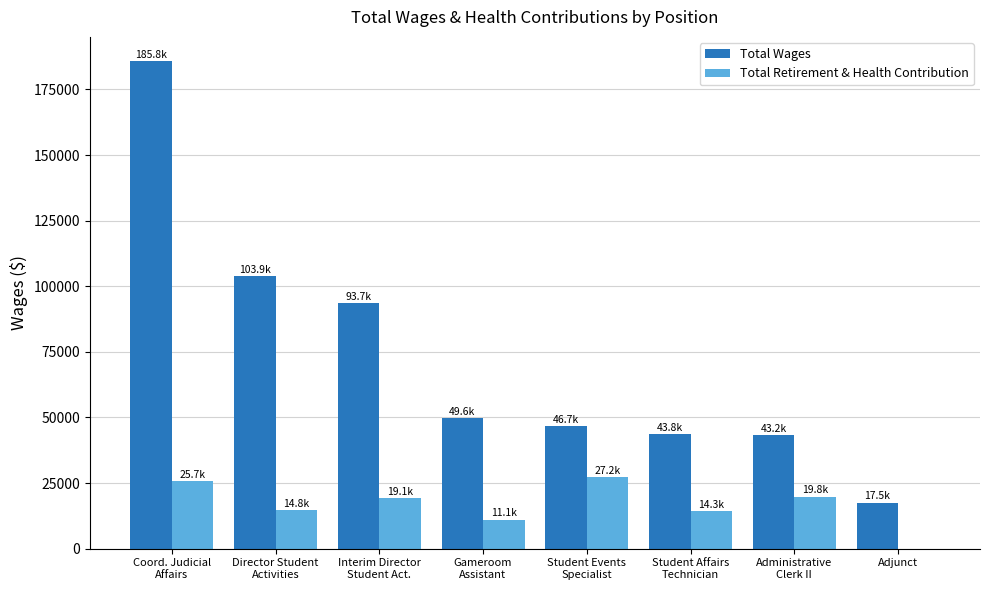

What is the spread (max minus min) of values at Interim Director
Student Act.?

74528